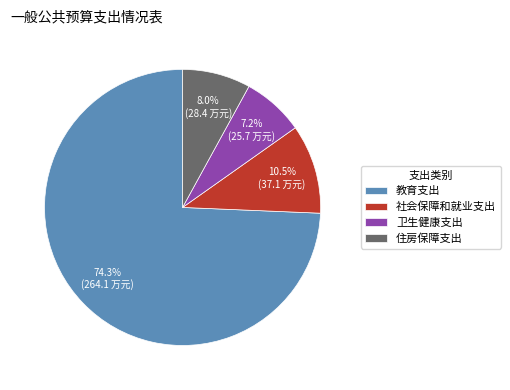

To the nearest percent, what is the difference between the 社会保障和就业支出 and 住房保障支出 slice percentages?

2%